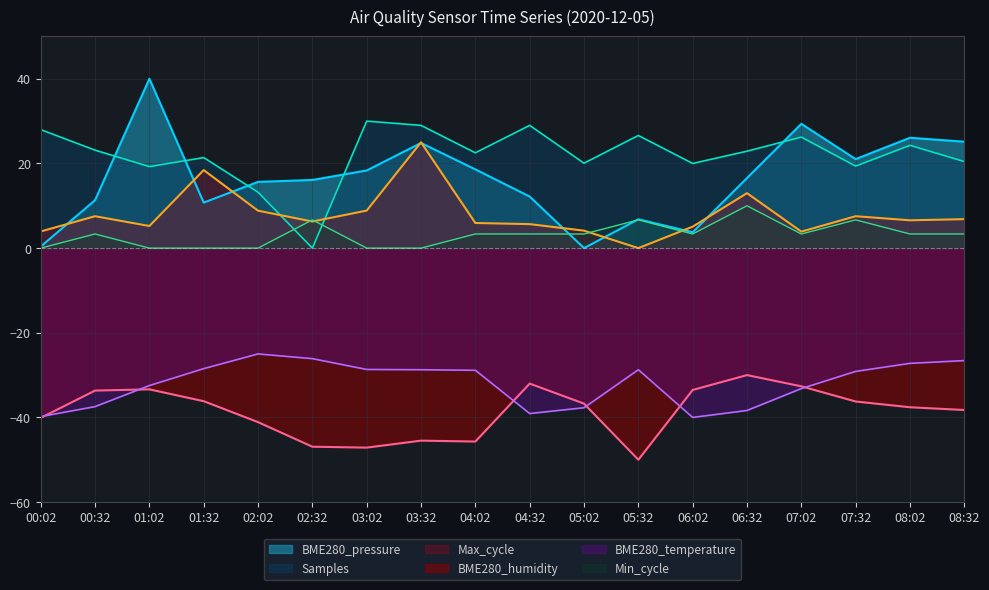

True or false: BME280_temperature and Max_cycle cross at least once.

False